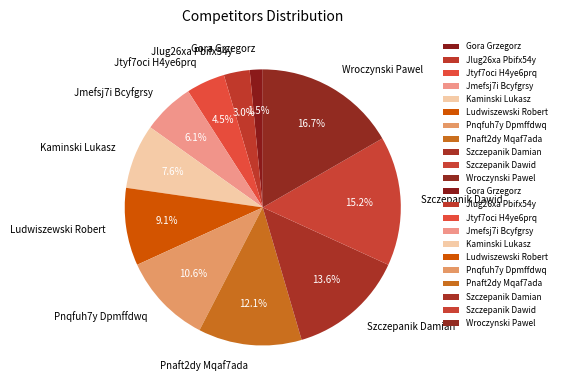

To the nearest percent, what is the combined percentage of Jlug26xa Pbifx54y and Jmefsj7i Bcyfgrsy?

9%